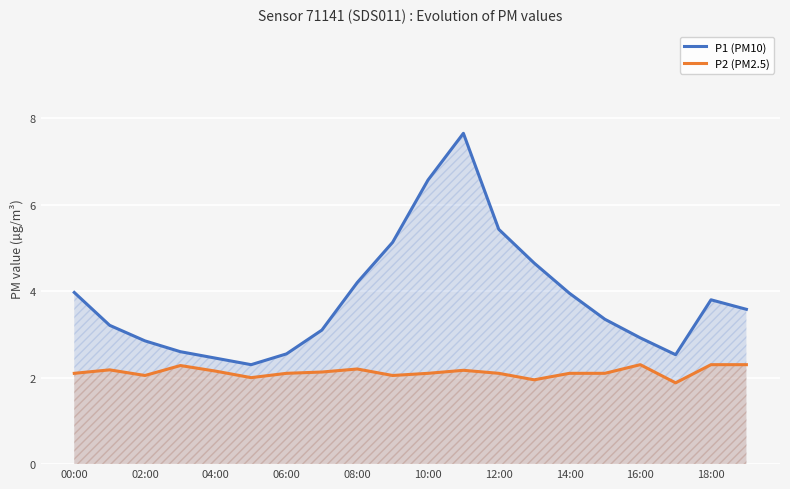

Between 00:00 and 10:00, which series saw the biggest shift?

P1 (PM10)